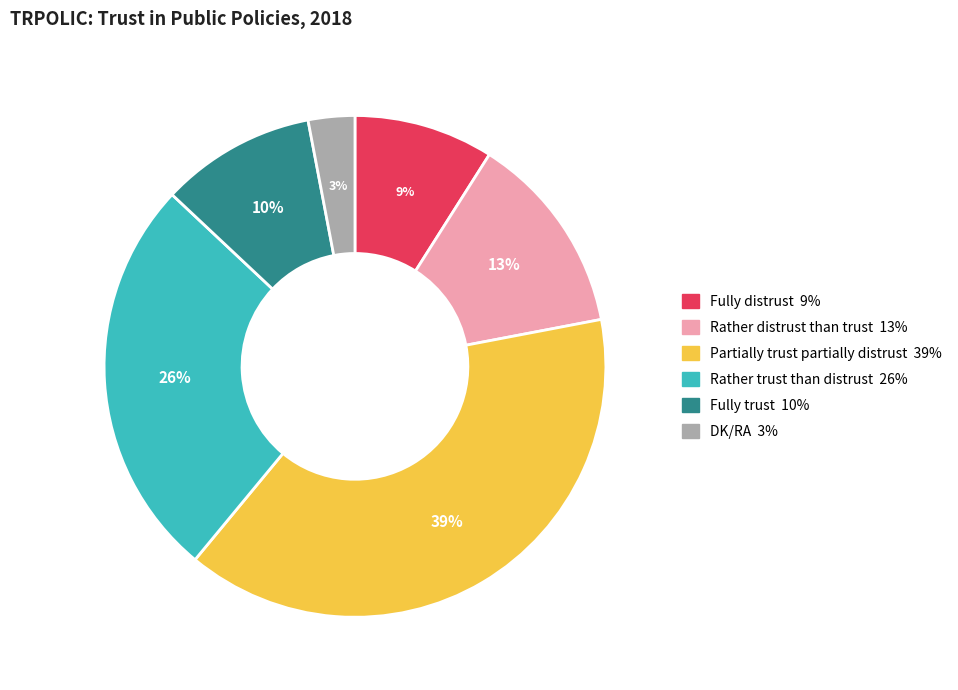

Which slice is the largest?

Partially trust partially distrust